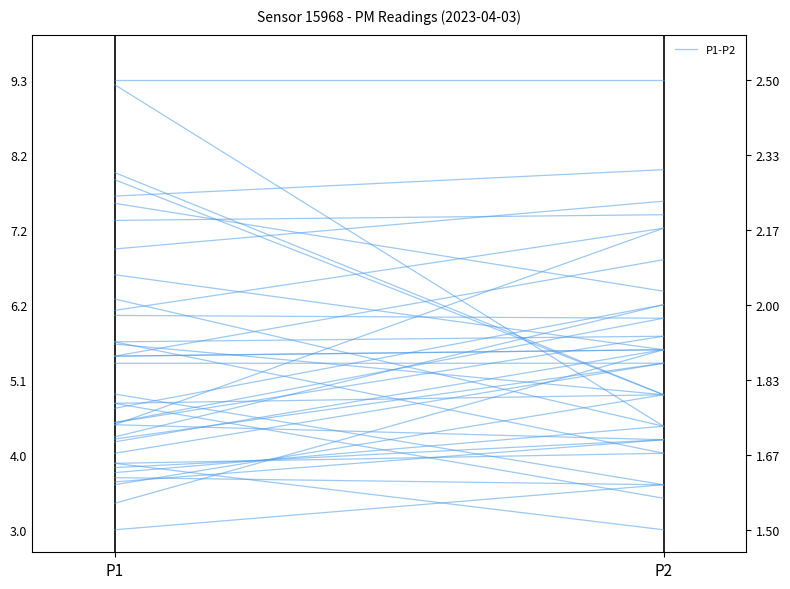

What is the value of the 2nd point from the left?

0.4